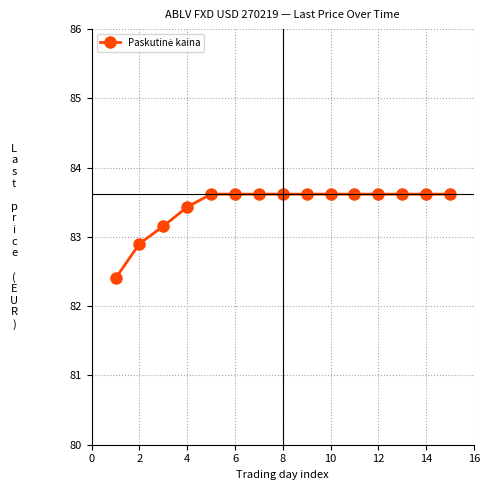

What is the sum of all values?

1251.7